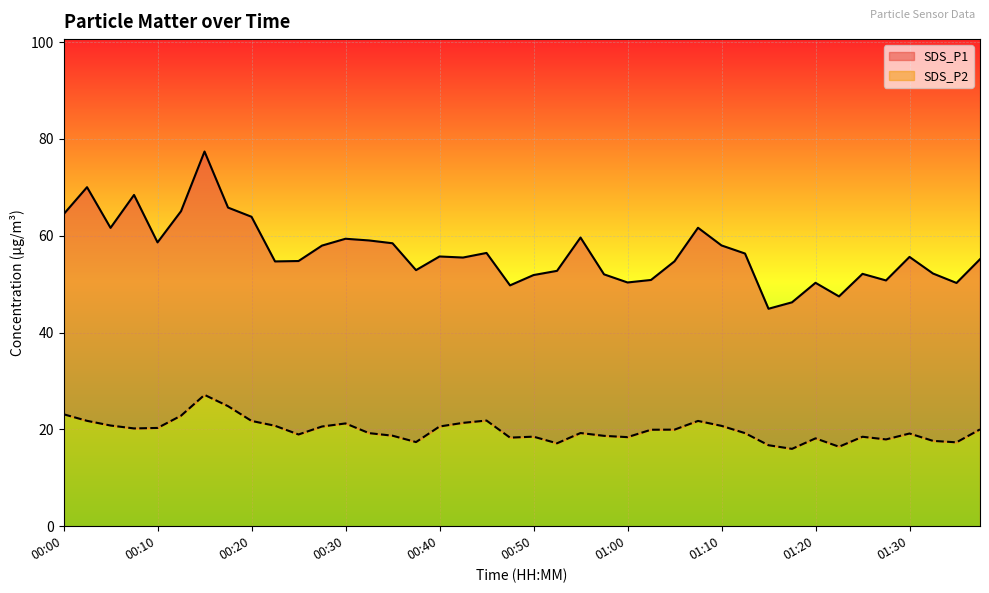

At how many categories does at least one series exceed 29?

40